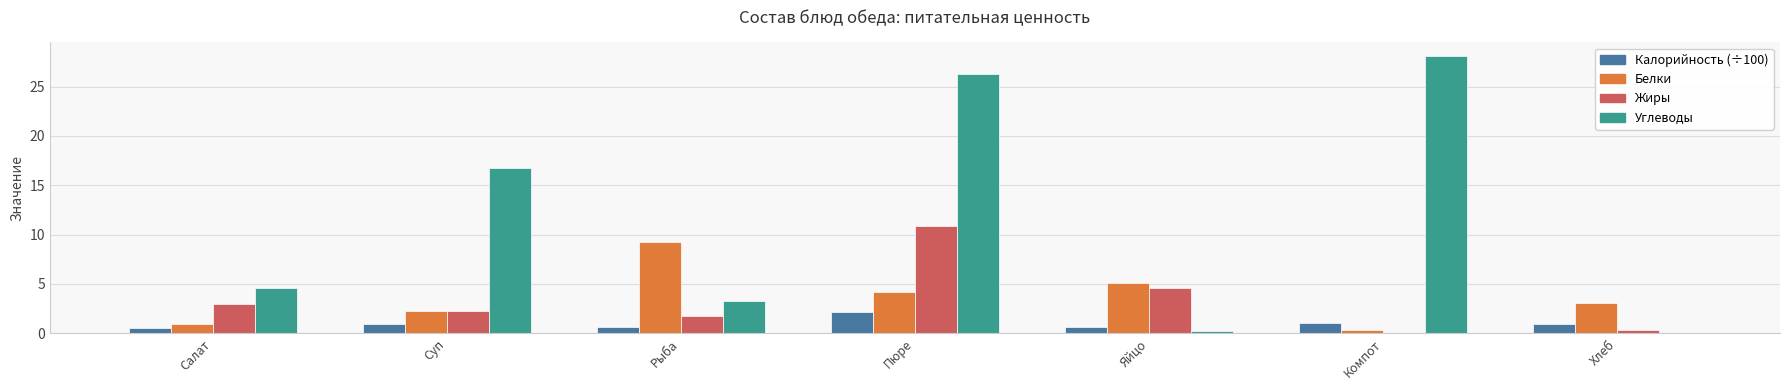

True or false: Калорийность (÷100) has a value of 1.1 at Компот.

True